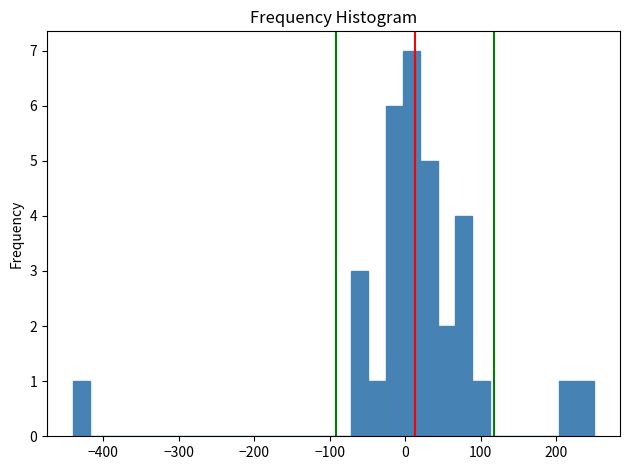

Around what value on the x-axis is the tallest bar? Give the approximate position of its centre, as read against the axis.

10